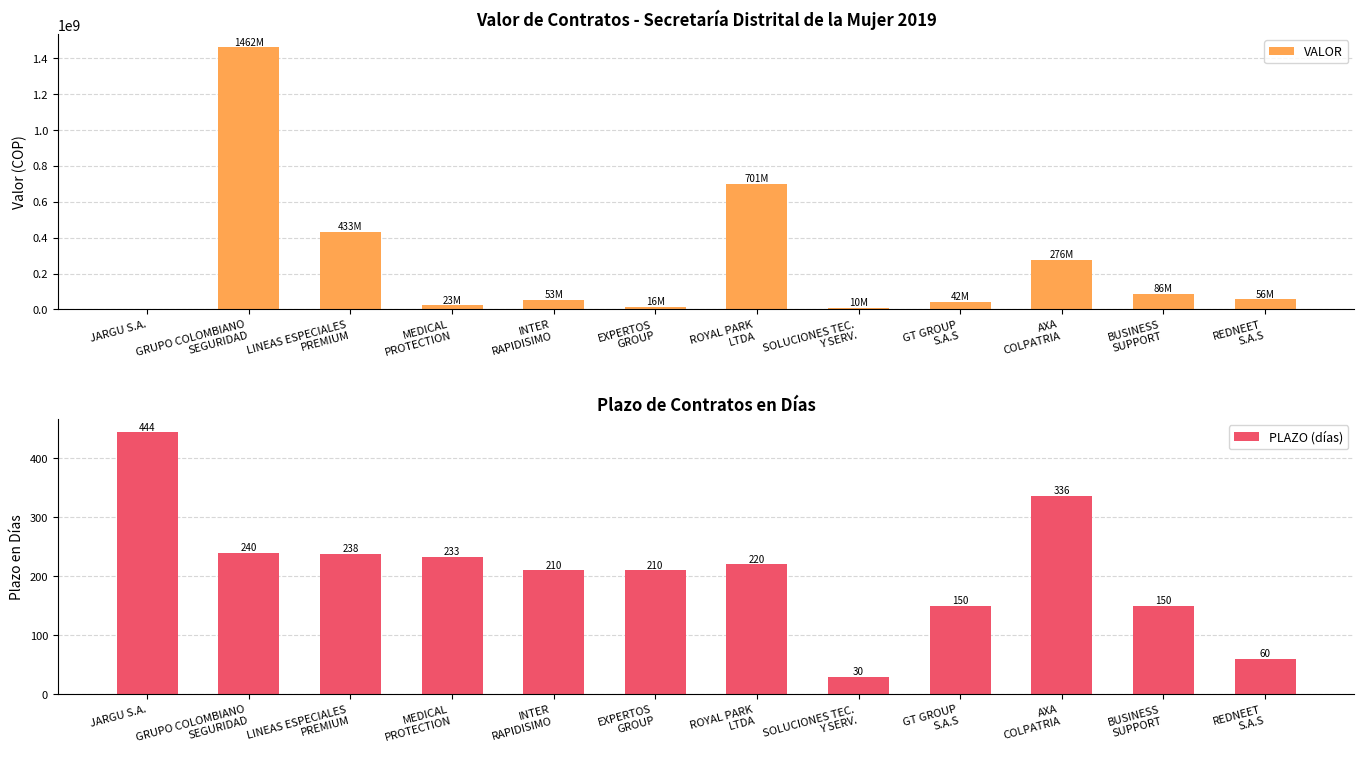

What is the lowest value of the PLAZO (días) series?

30